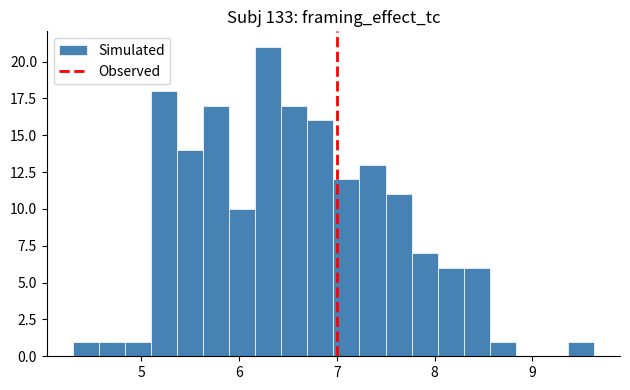

Around what value on the x-axis is the tallest bar? Give the approximate position of its centre, as read against the axis.

6.3